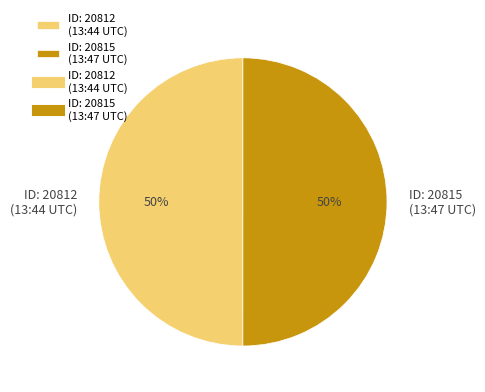

What percentage is the ID: 20812 (13:44 UTC) slice, to the nearest percent?

50%